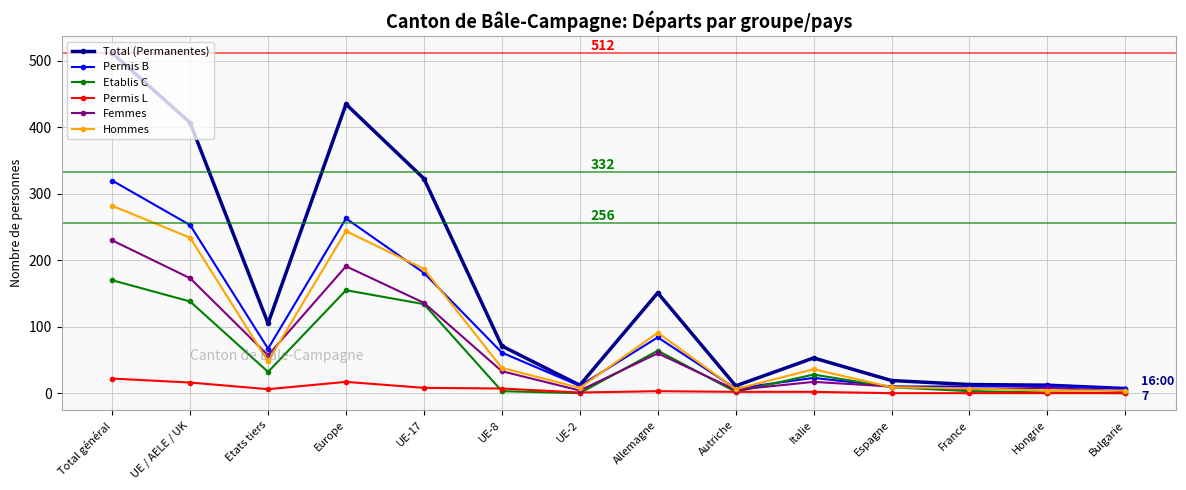

At which category is the sum across all series the highest?

Total général